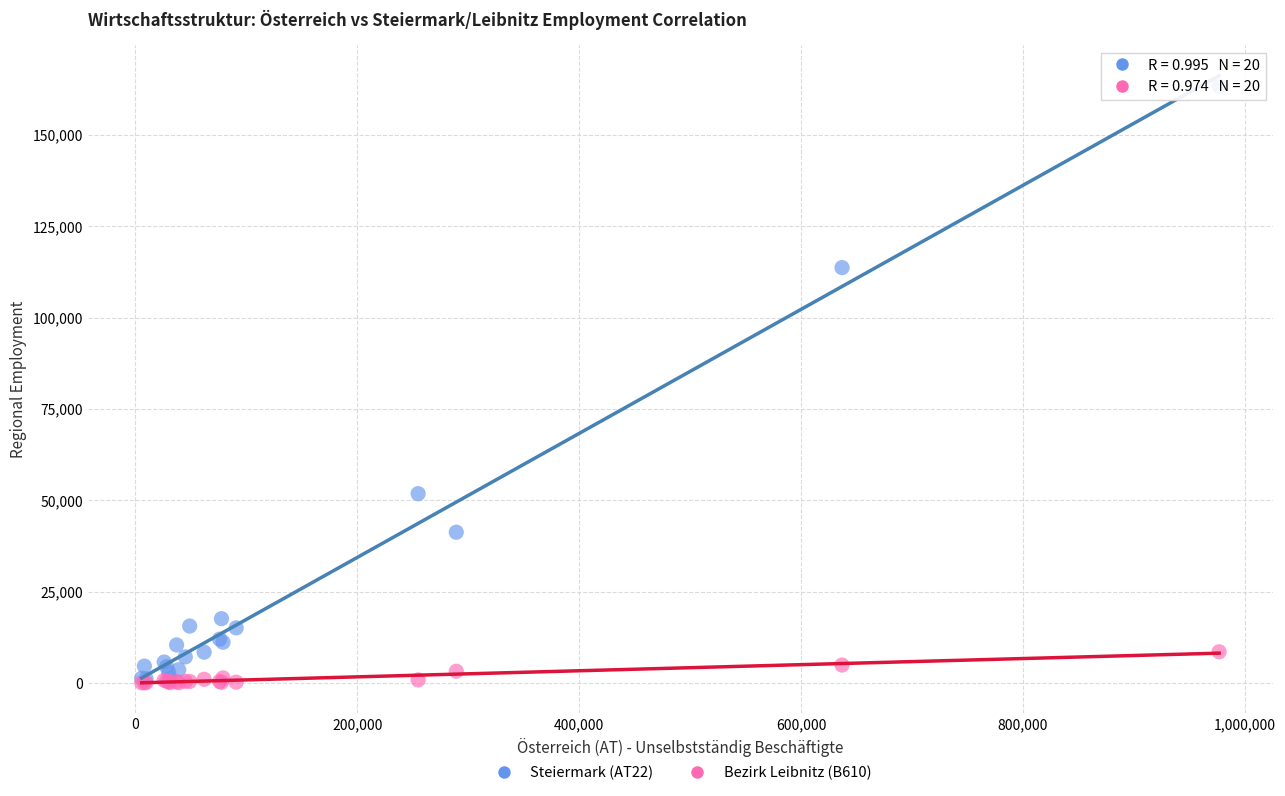

Which series reaches the maximum Y coordinate?

Steiermark (AT22)